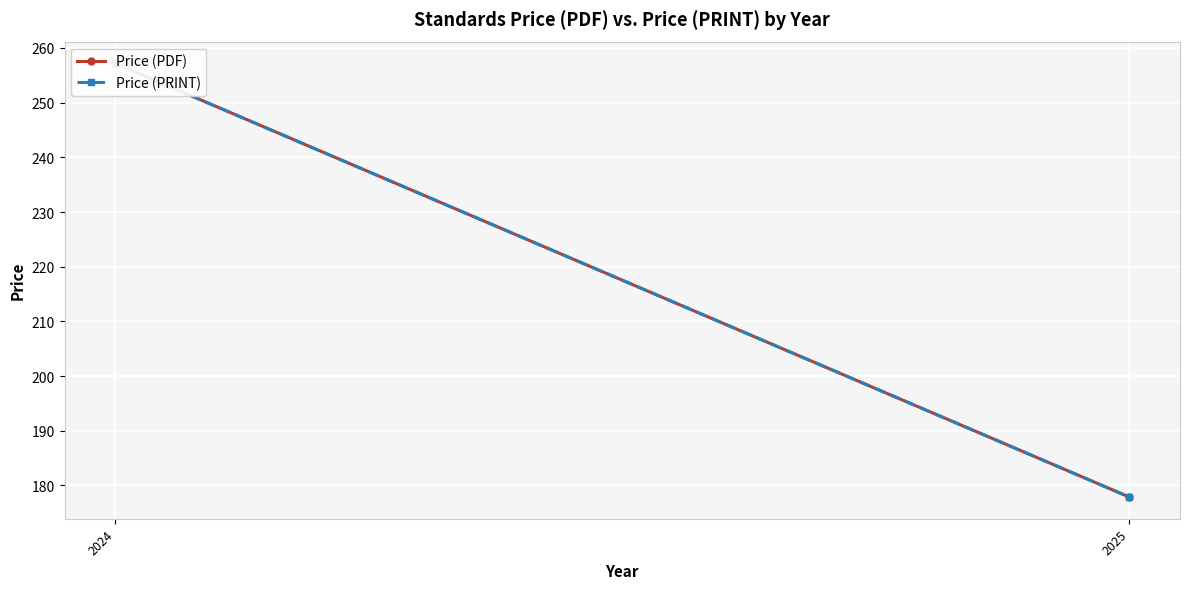

At which category is the sum across all series the highest?

2024